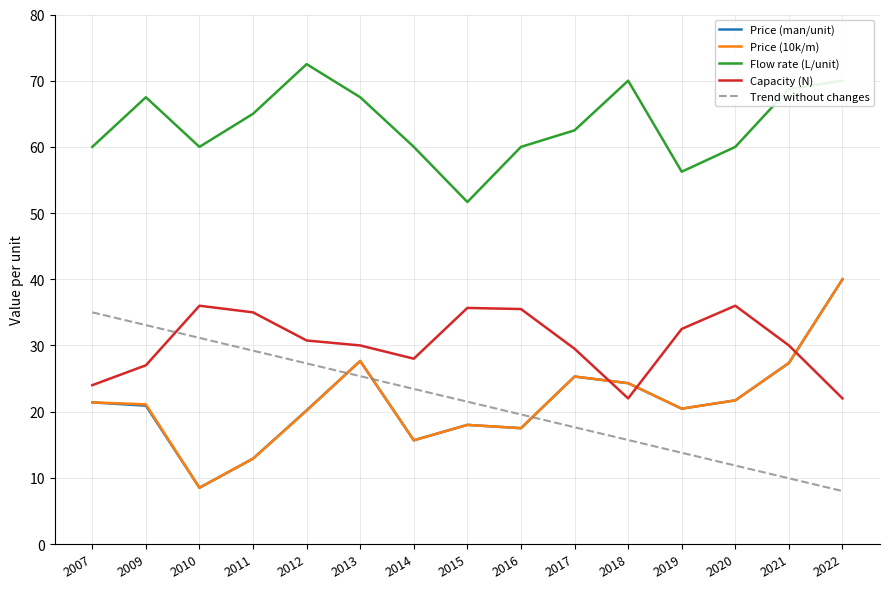

At which label is Flow rate (L/unit) closest to 62?

2017